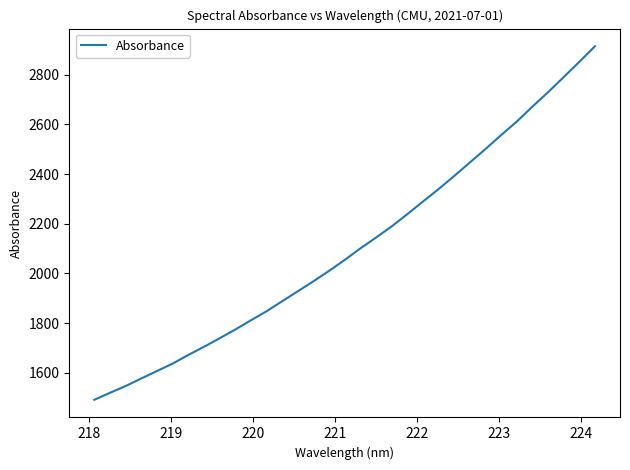

What is the smallest value displayed?

1490.9